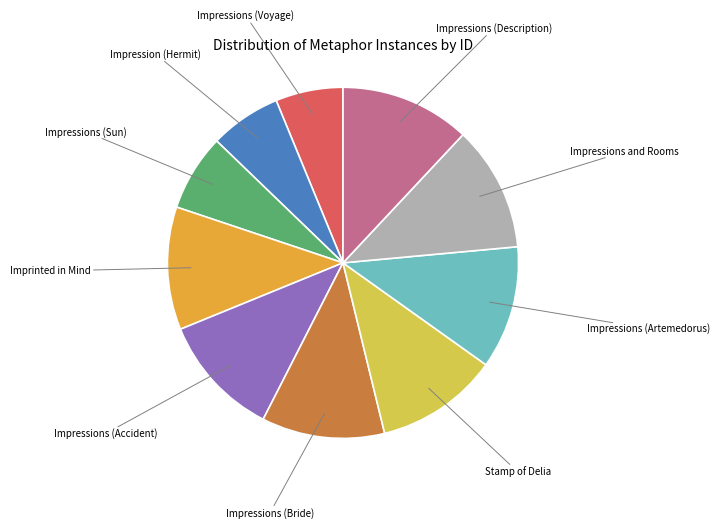

Is there a majority slice in this chart?

No